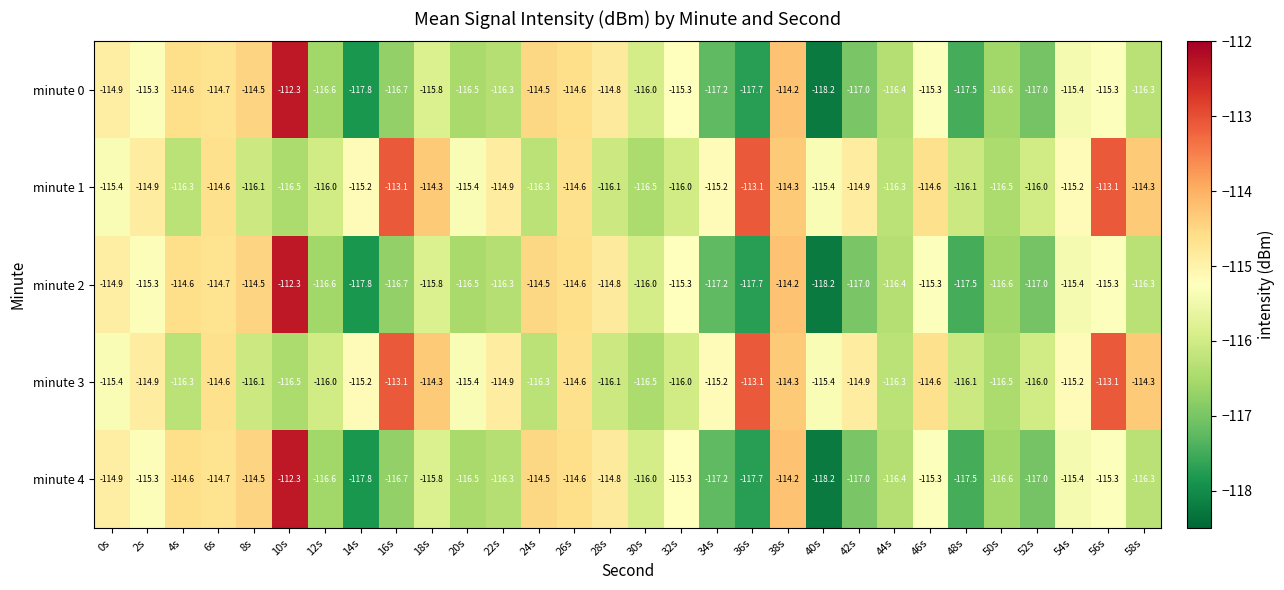

How many values in the minute 0 series are below -115?

21